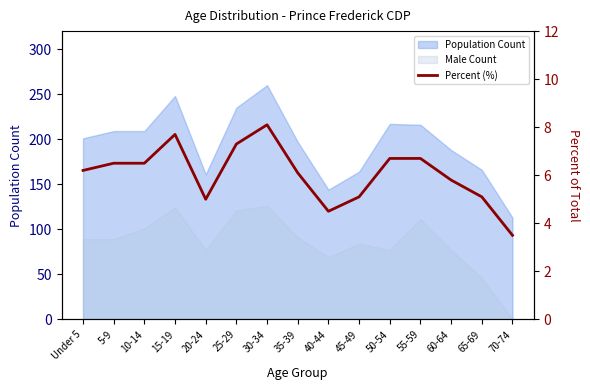

What position from the right is 35-39?

8